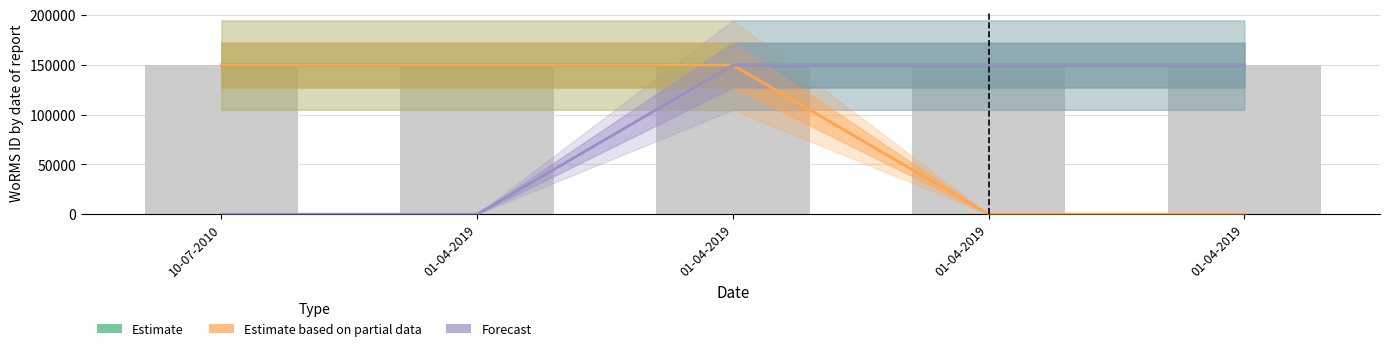

Which has a higher value, 10-07-2010 or 01-04-2019?

01-04-2019